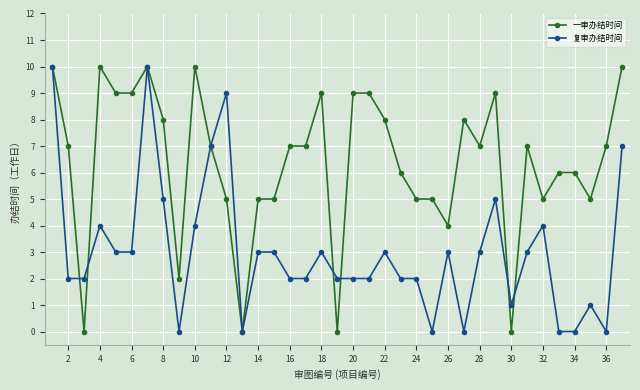

What is the value of the 复审办结时间 point at the 11th from the left?

7